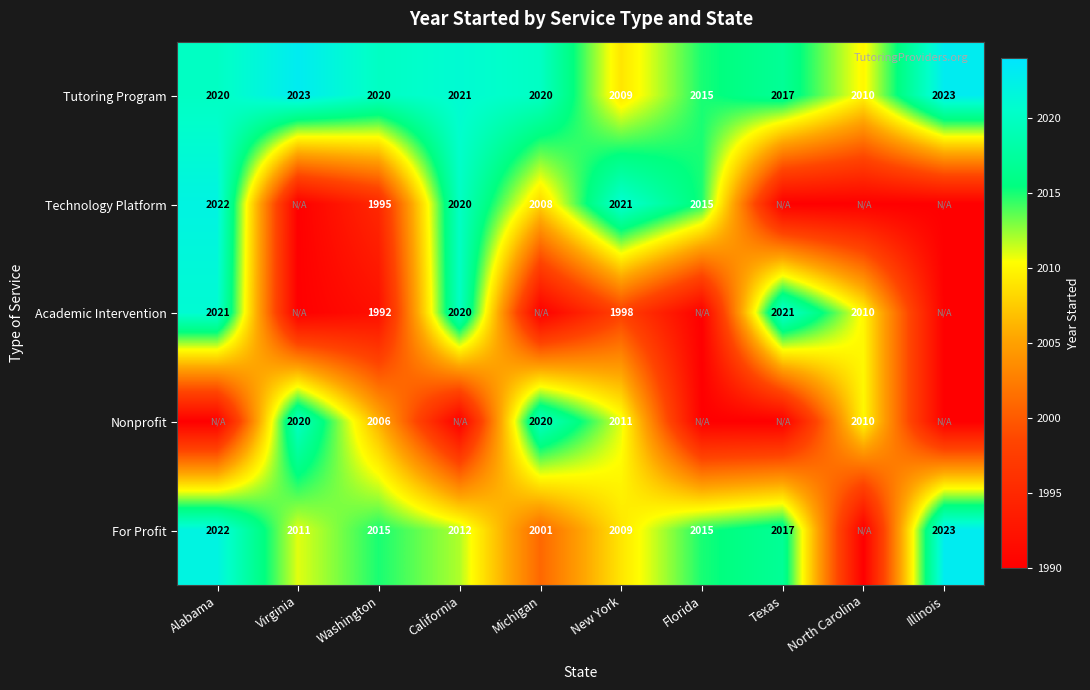

What is the sum of the For Profit values at New York and Alabama?

4031